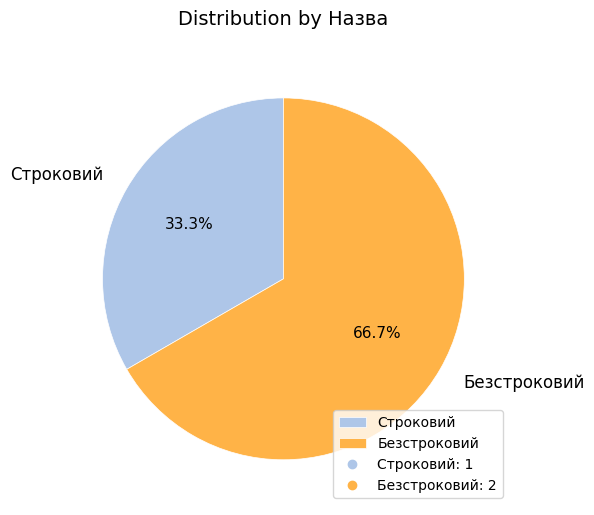

Combined, what portion of the pie is Строковий and Безстроковий?

100.0%